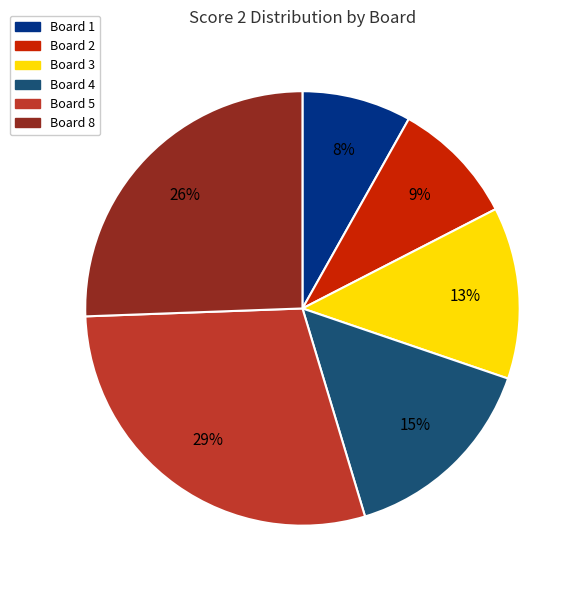

Is the sum of Board 1 and Board 8 greater than half?

No